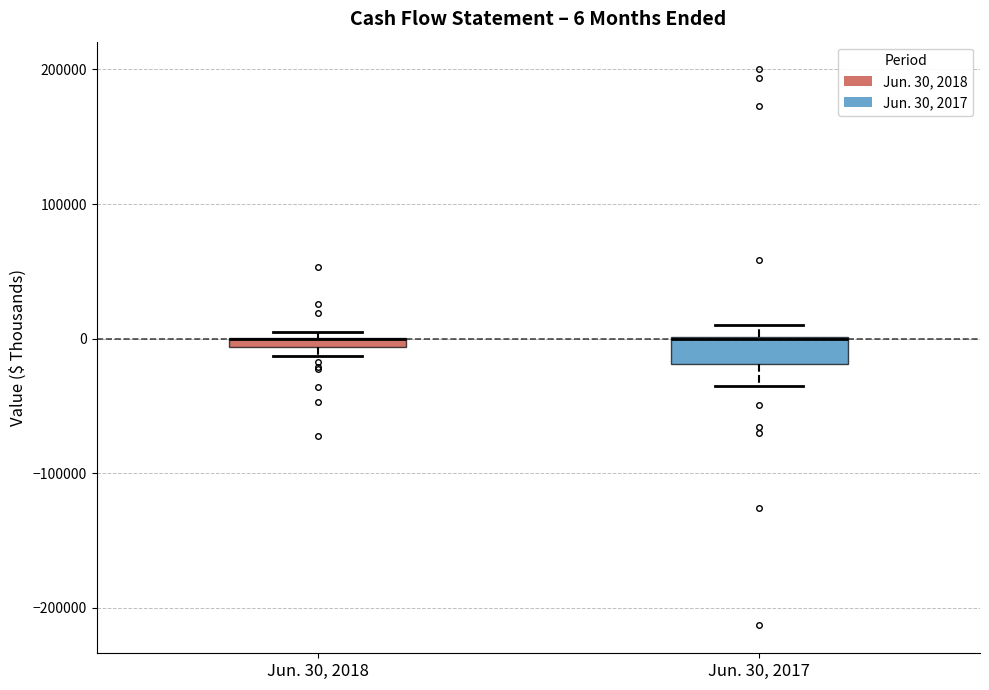

Which box is the tallest, from its lower edge to its upper edge?

Jun. 30, 2017